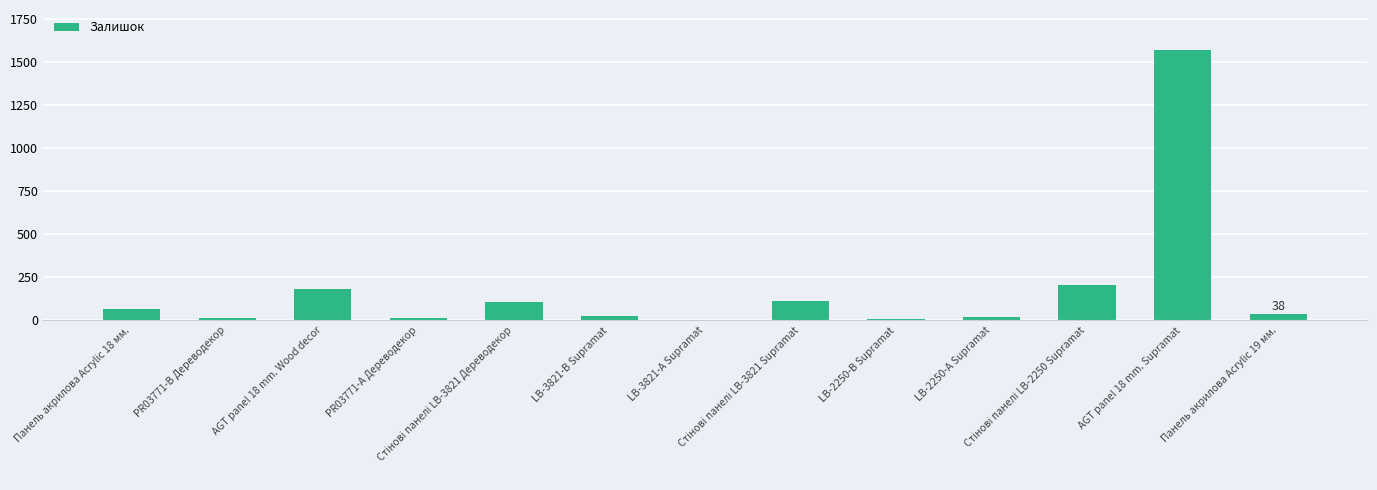

Is it true that the value at LB-3821-В Supramat is 24?

True